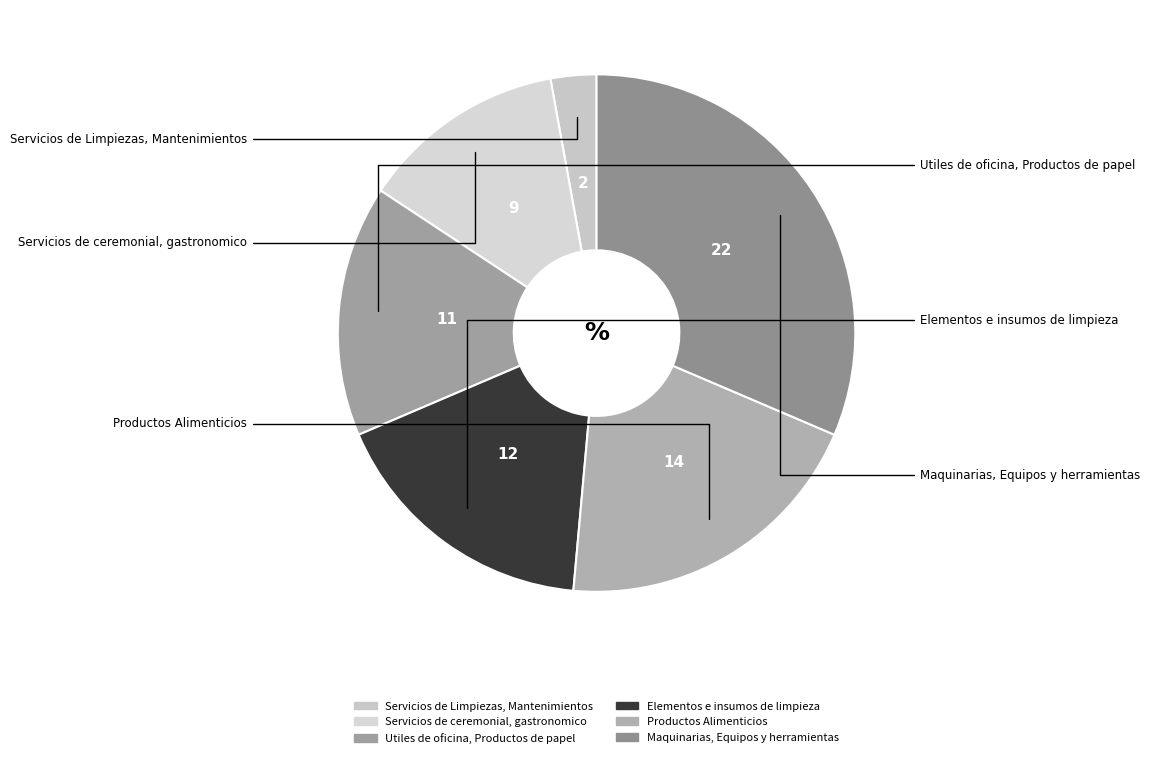

How many slices are in this pie chart?

6